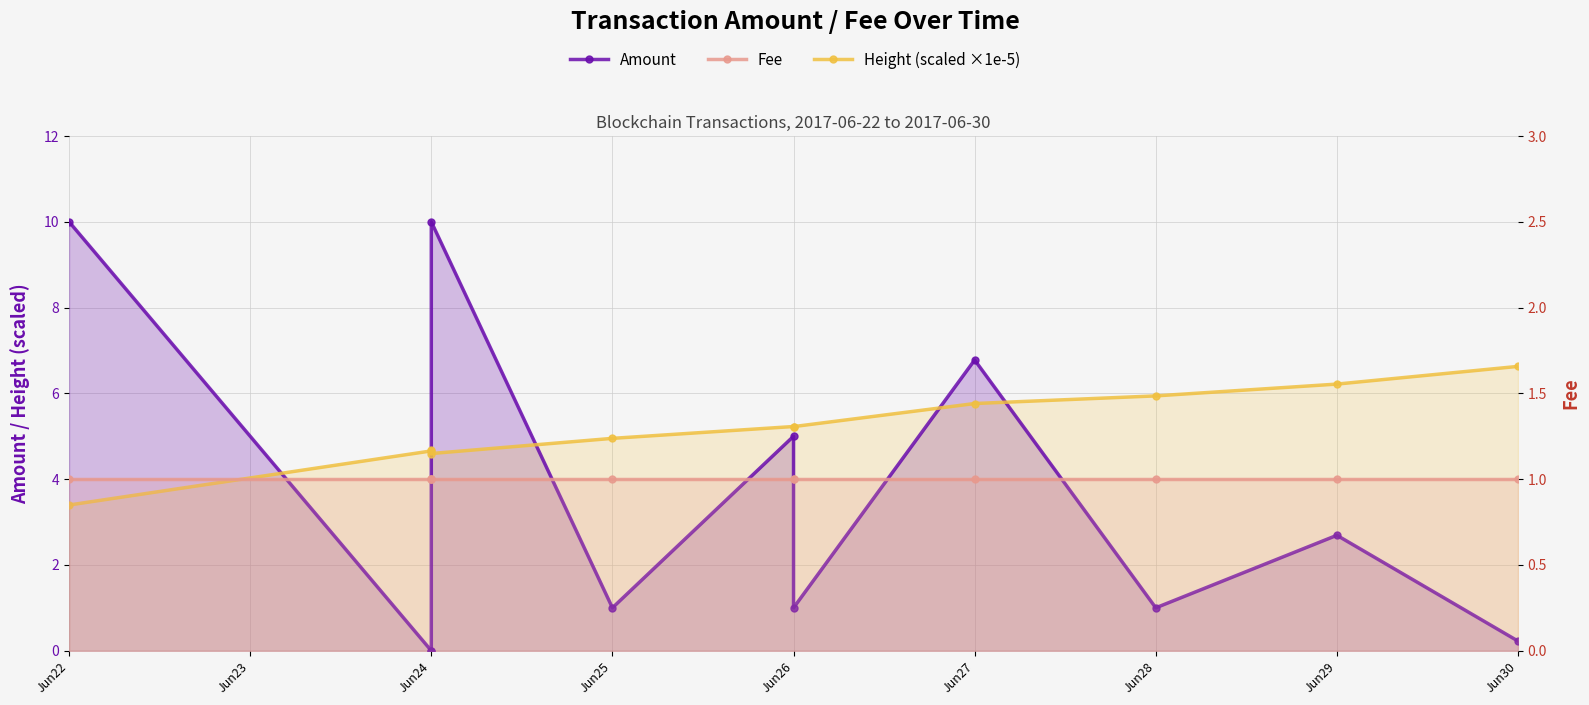

What are all the series names shown in the legend?

Amount, Height (scaled ×1e-5), Fee